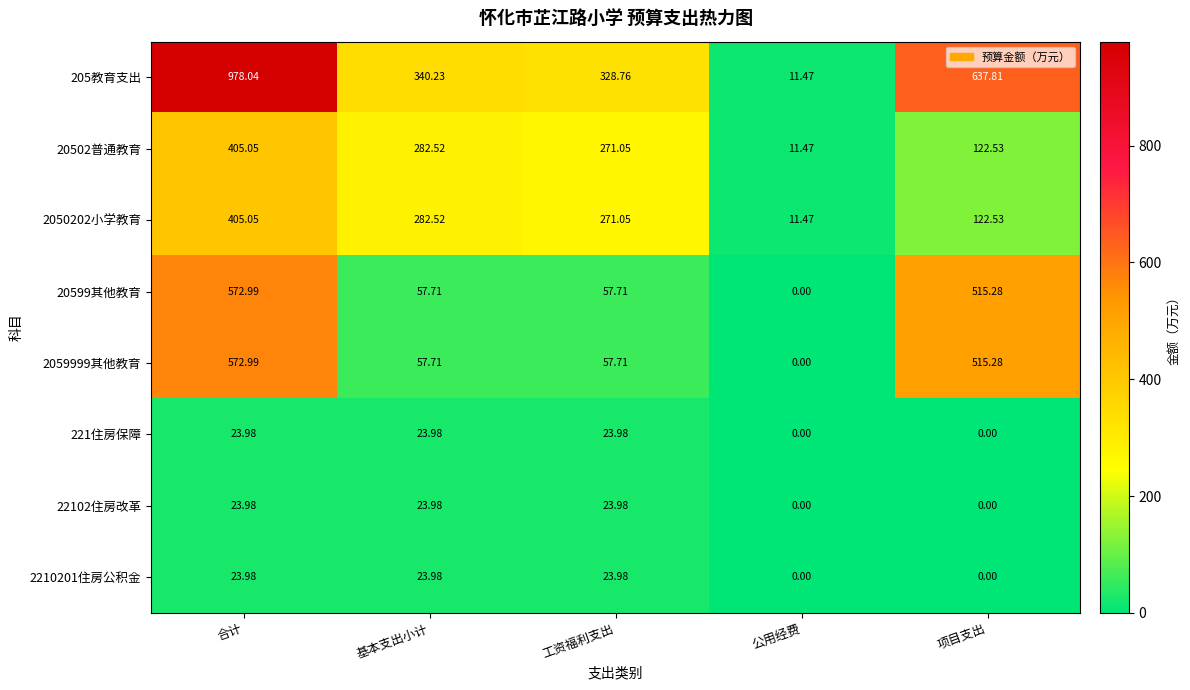

At which category does the chart reach its peak across all series?

合计